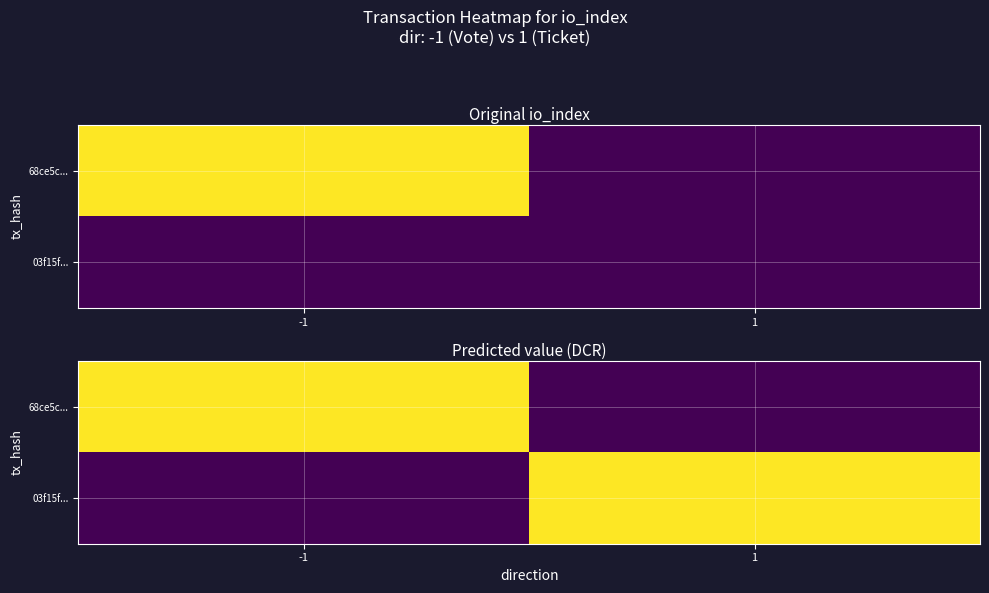

How many data points does each series have?

2